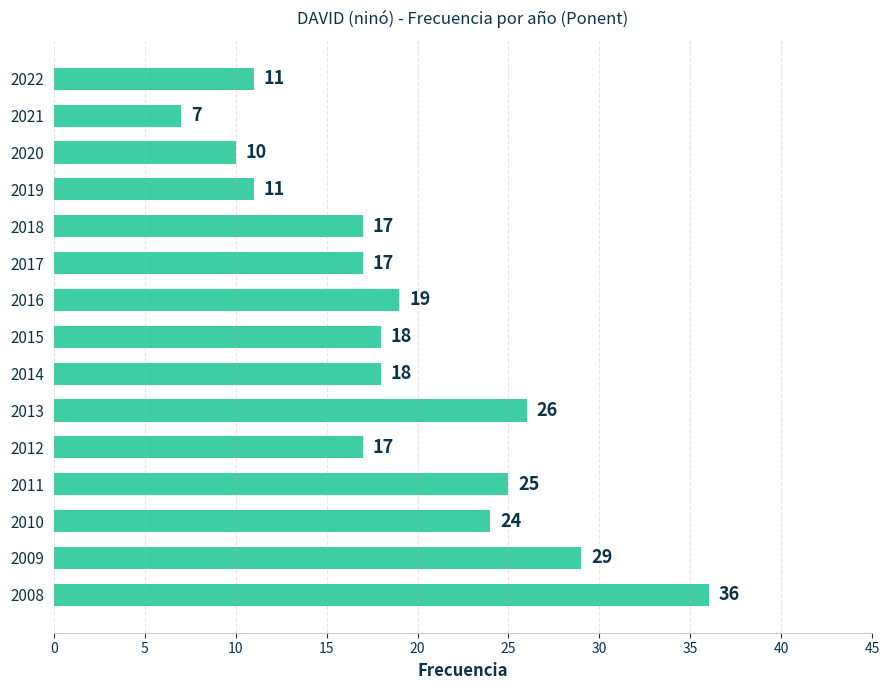

At which label is the value closest to 21?

2016